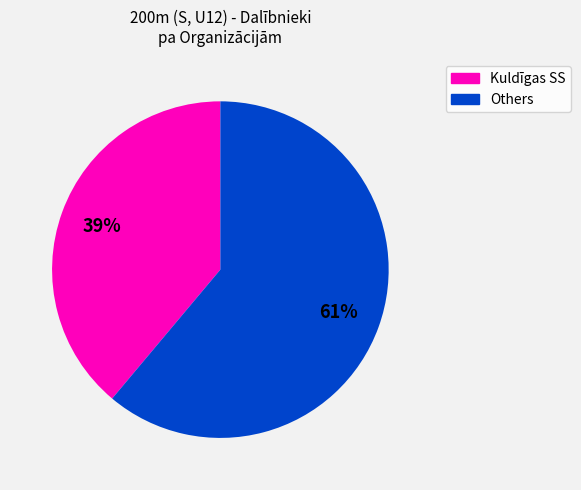

To the nearest percent, what is the average slice percentage?

50%